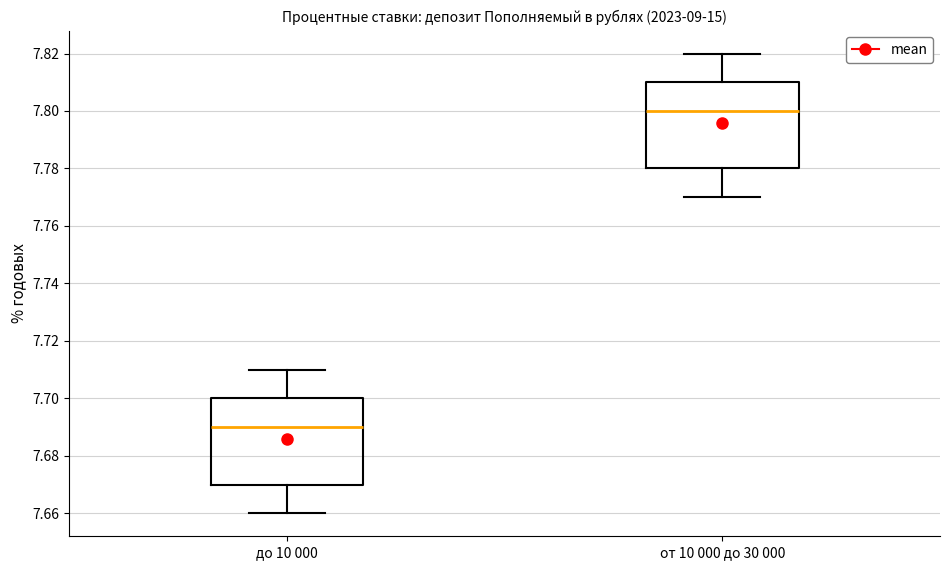

Where does the lower whisker of the box for от 10 000 до 30 000 end on the y-axis? The values are not printed on the chart, so give them approximately, as read against the axis.

7.77